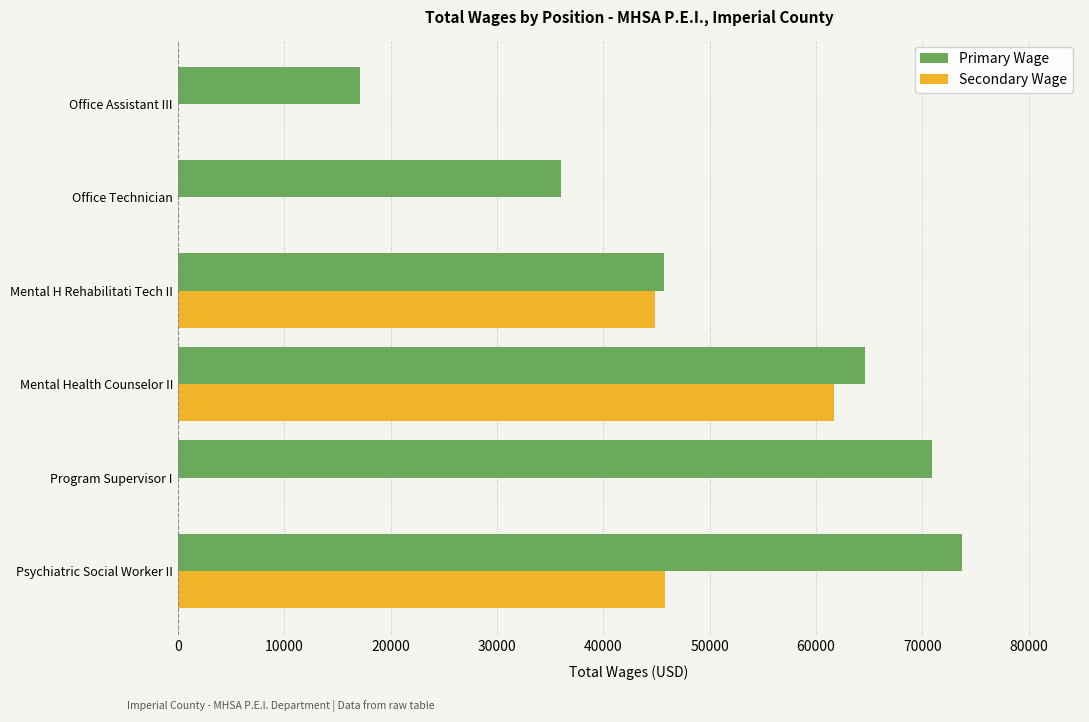

How many distinct data groups are displayed?

2